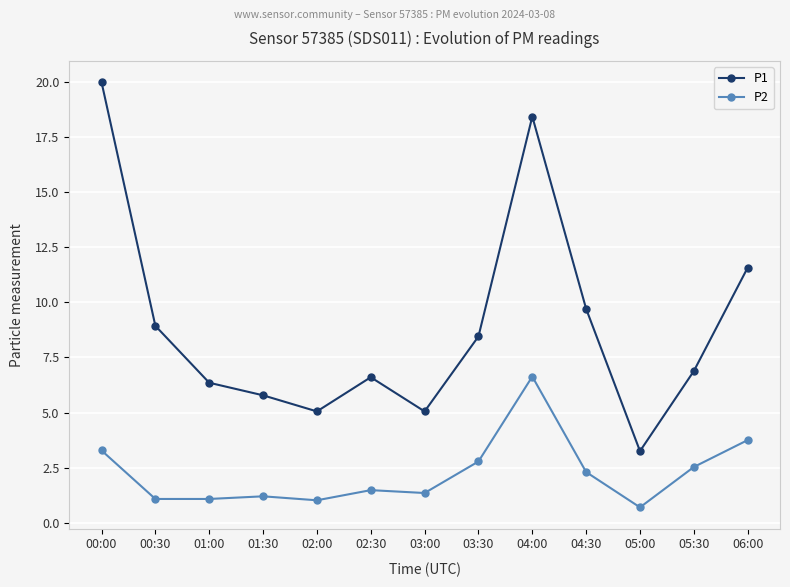

At which category does the chart reach its peak across all series?

00:00